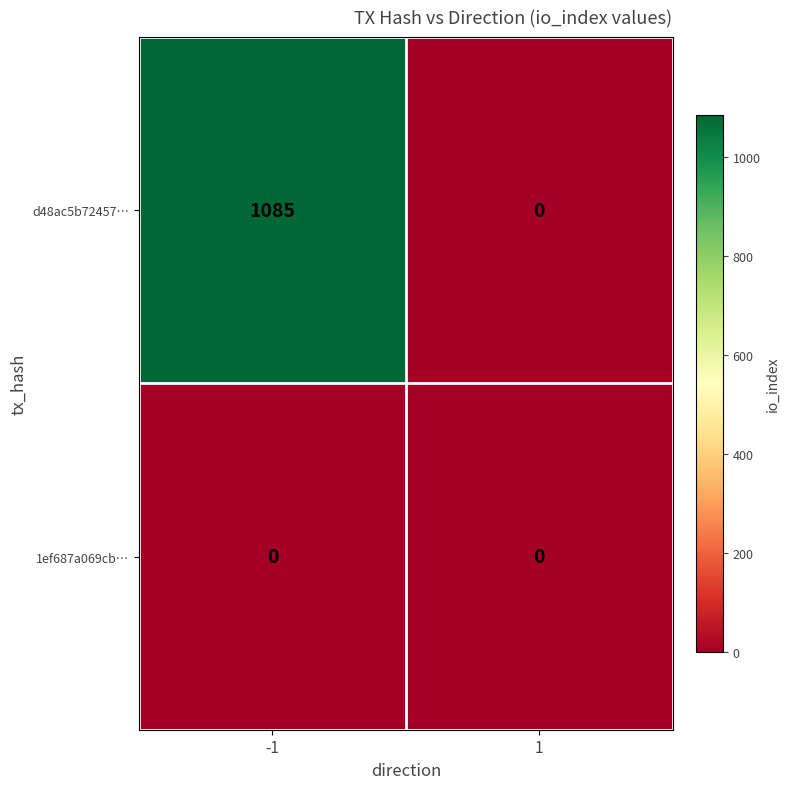

What is the maximum value shown in the chart?

1085